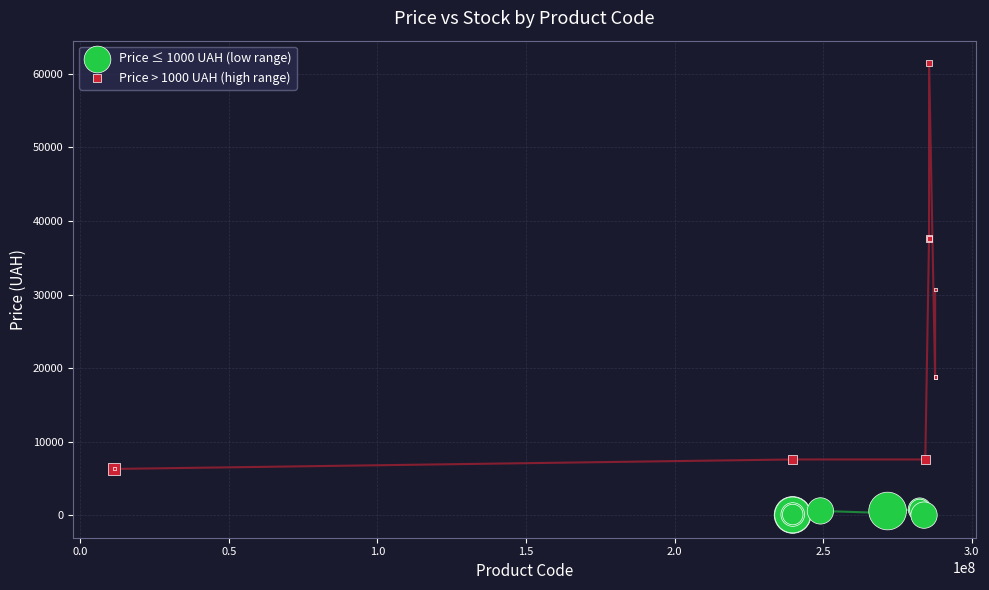

Which series reaches the maximum Y coordinate?

Price > 1000 UAH (high range)